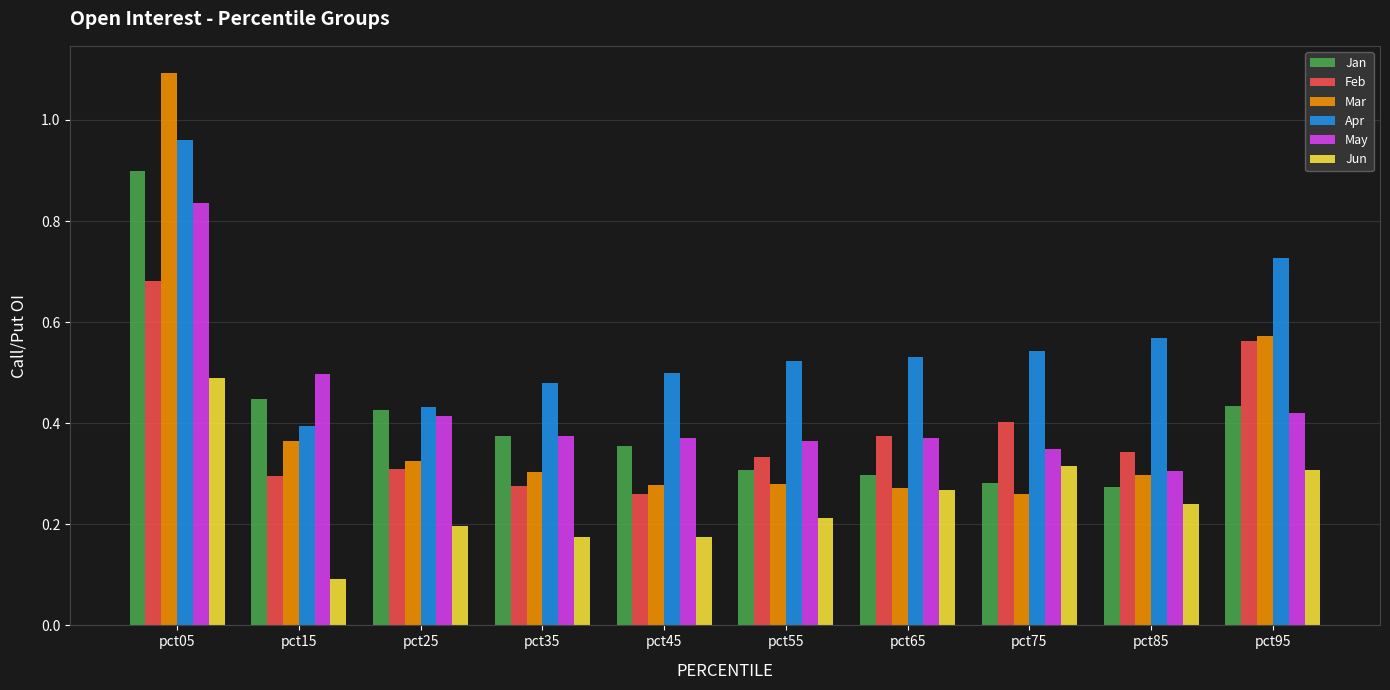

The value of Jan at pct95 is 0.2. True or false?

False